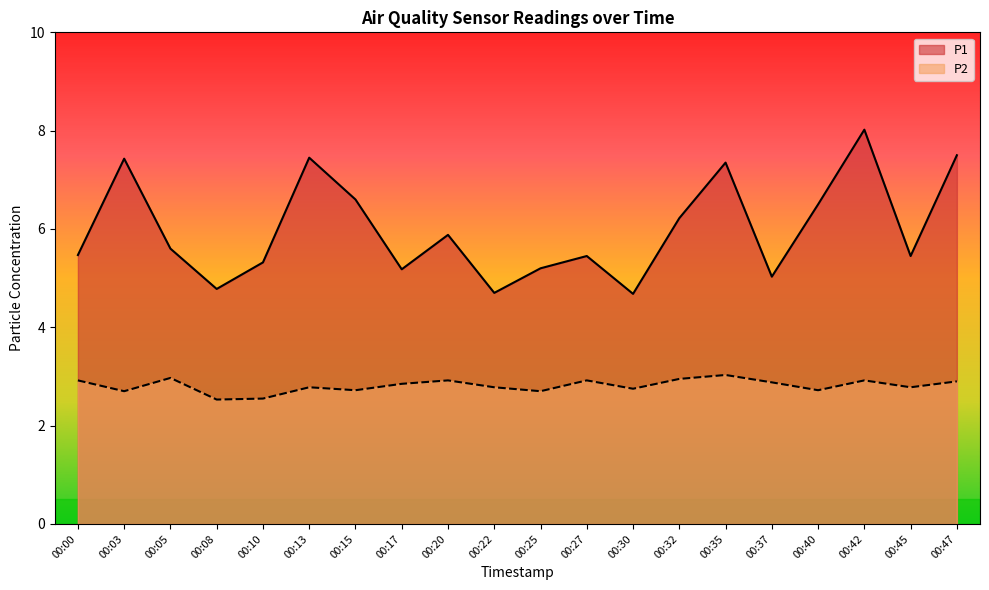

How many lines are shown in the chart?

2